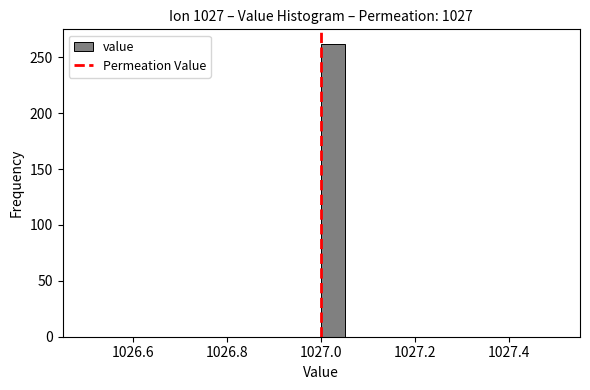

Read against the x-axis, roughly where is the centre of the tallest bar?

1027.02